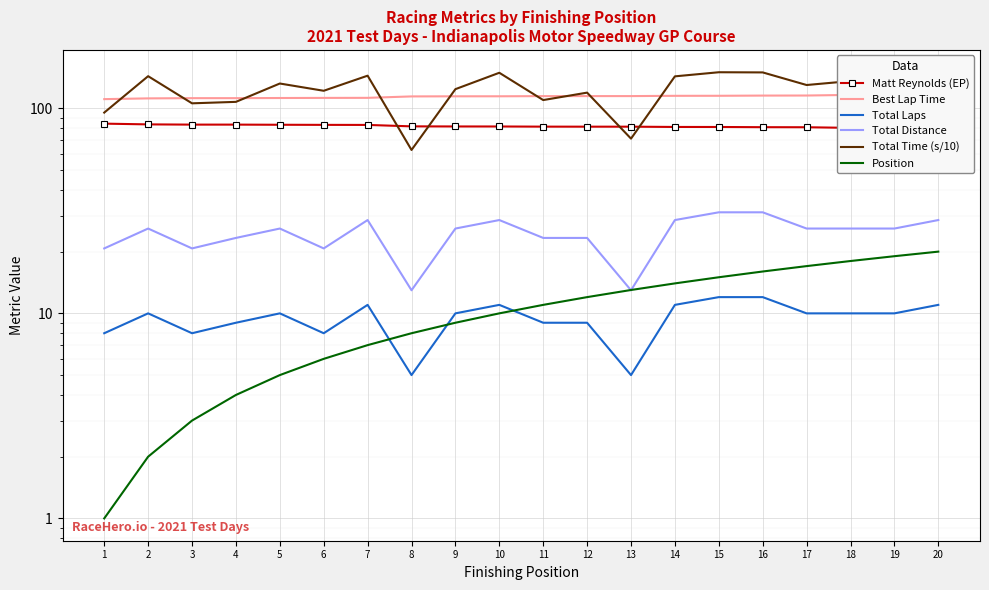

How many distinct data groups are displayed?

6